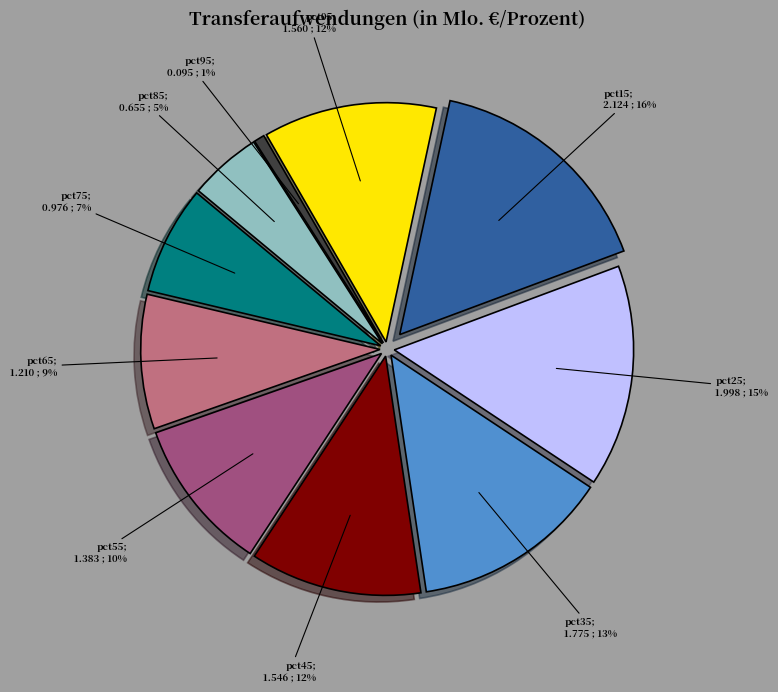

Does any single category account for the majority?

No